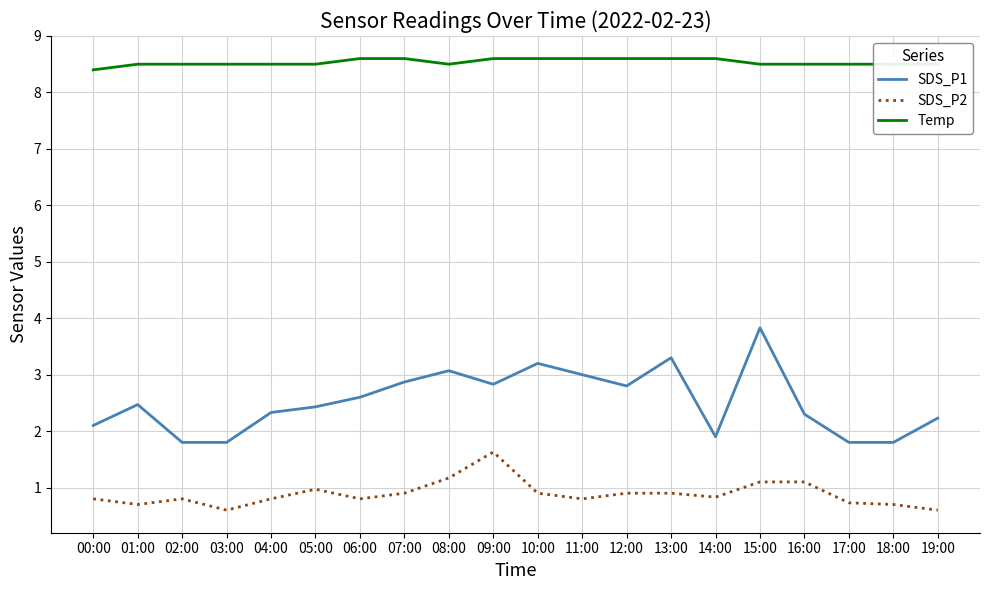

What is the sum of the SDS_P1 values at 12:00 and 03:00?

4.6